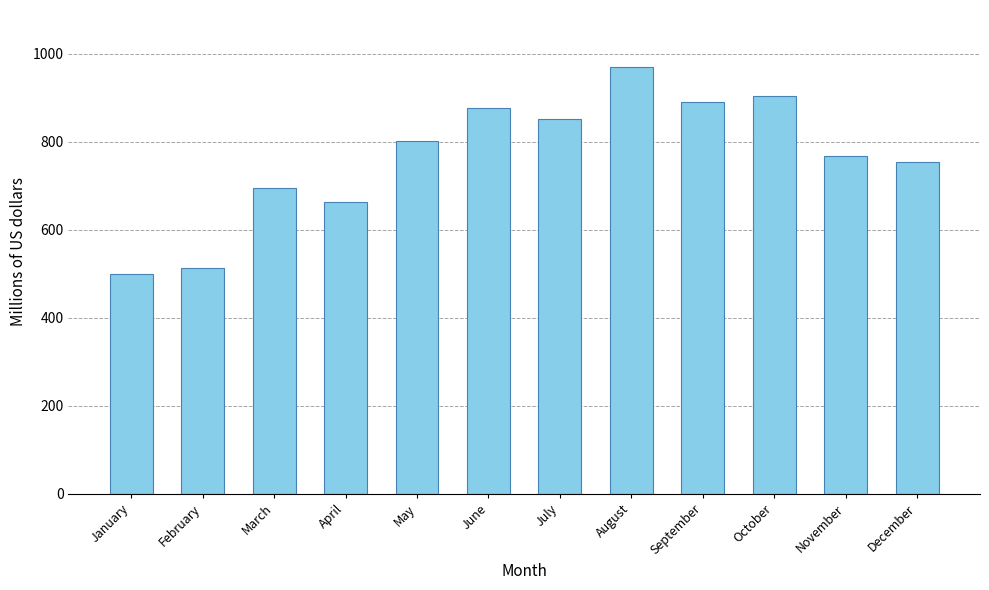

Rank the categories by value from lowest to highest.

January, February, April, March, December, November, May, July, June, September, October, August